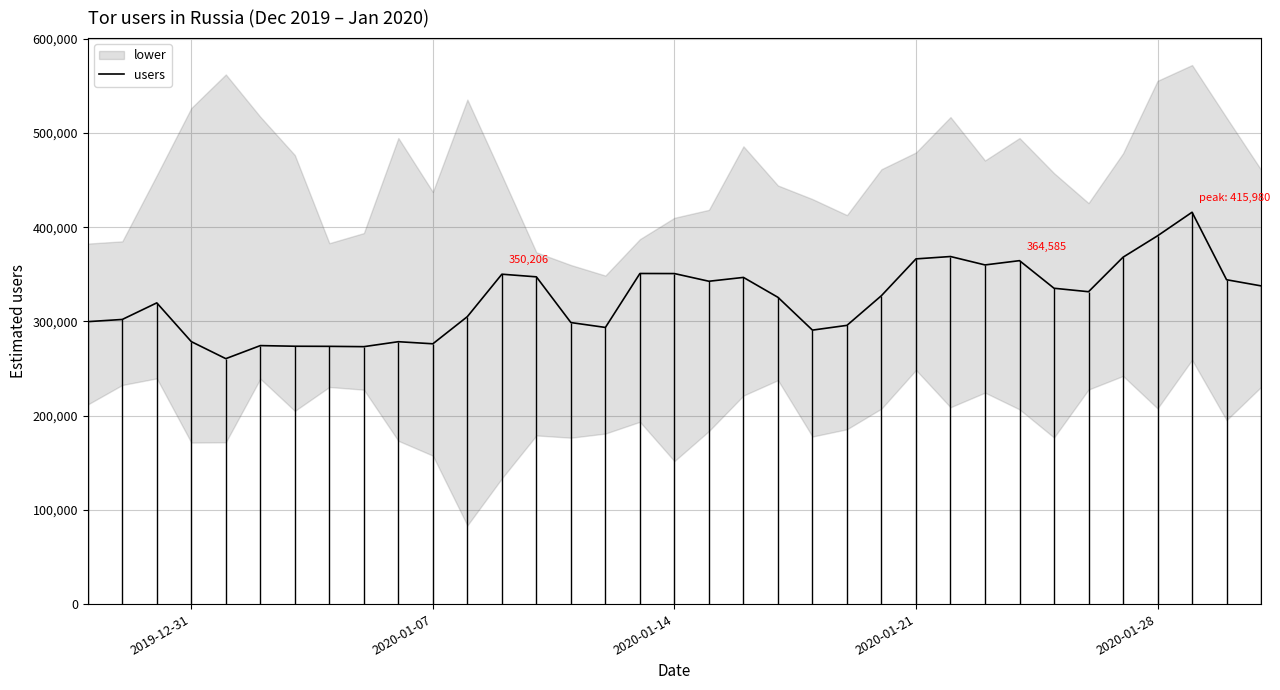

How many interior local valleys (lower than both neighbors) does the data have?

8